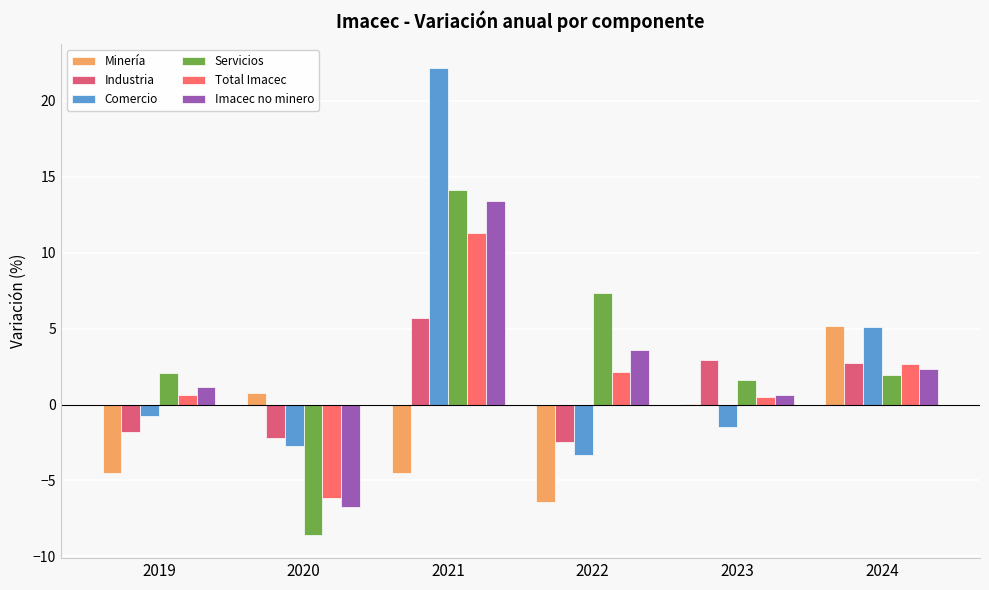

How many values in the Total Imacec series exceed 2?

3